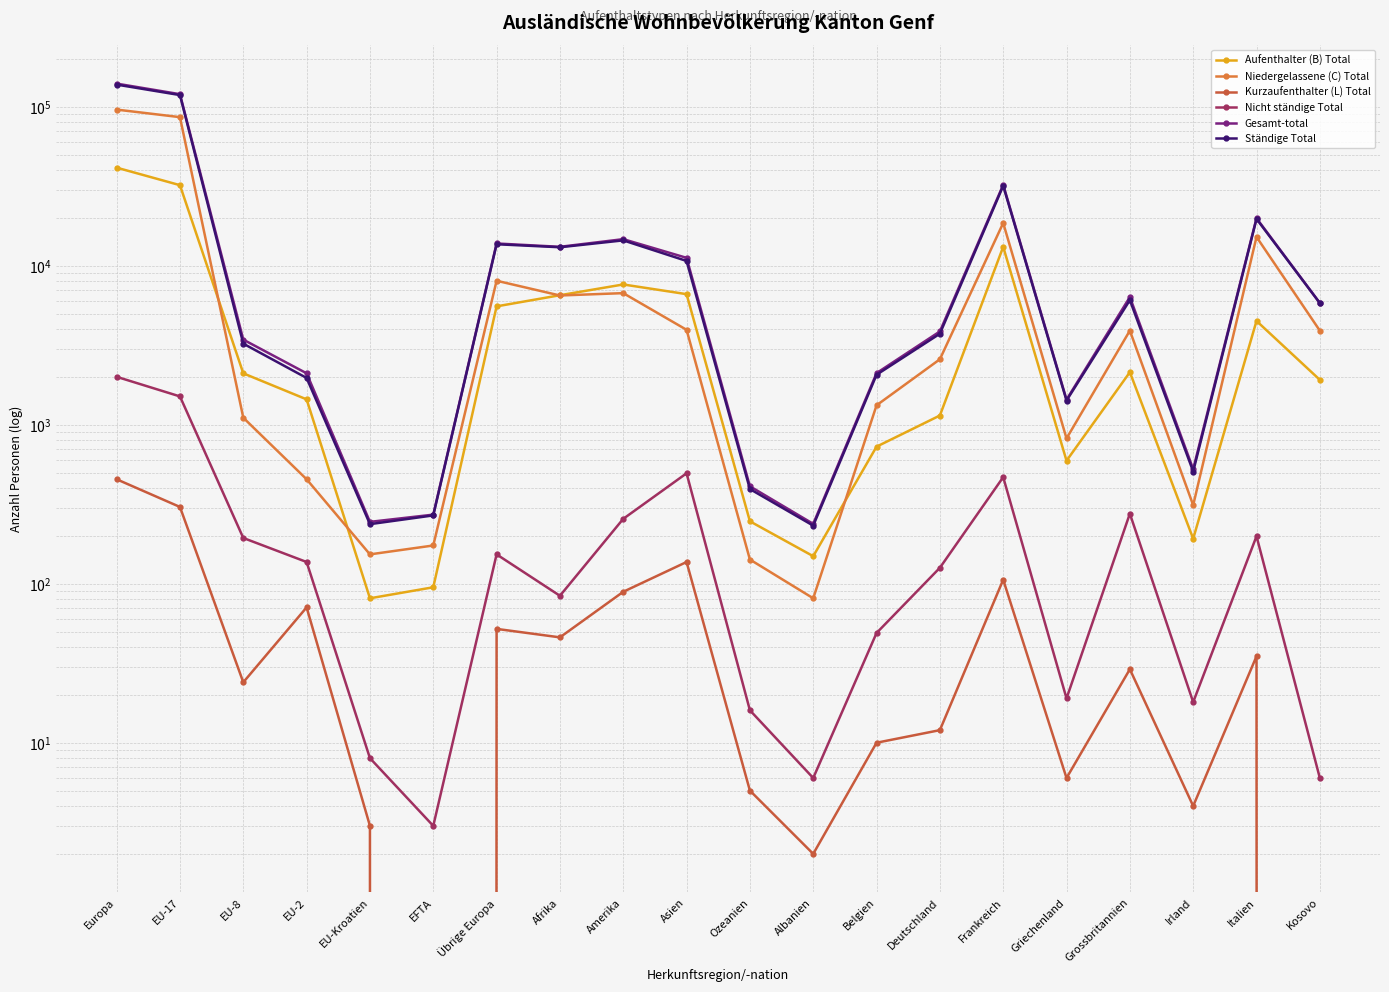

Where does the Gesamt-total series first go above 5828?

Europa